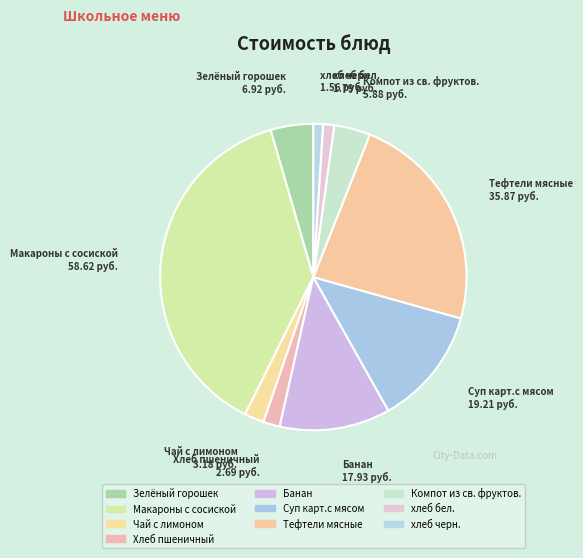

How many slices are in this pie chart?

10